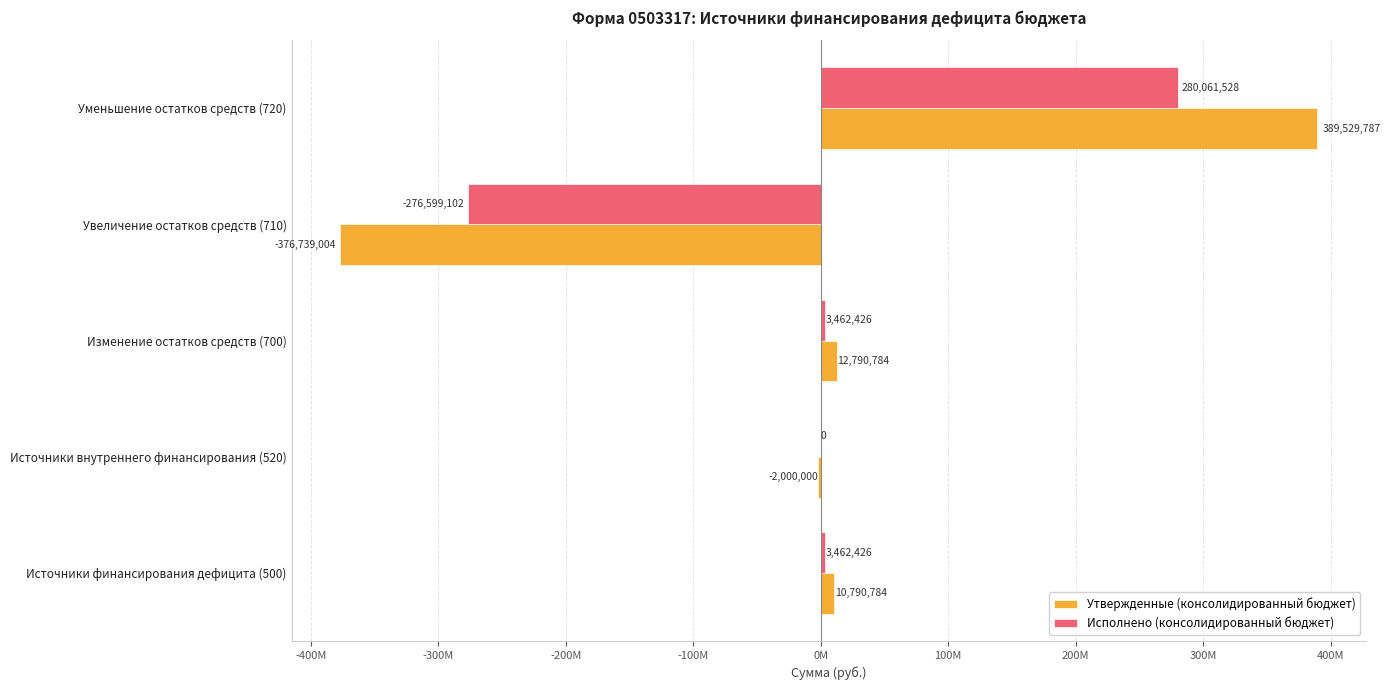

What are all the series names shown in the legend?

Утвержденные (консолидированный бюджет), Исполнено (консолидированный бюджет)